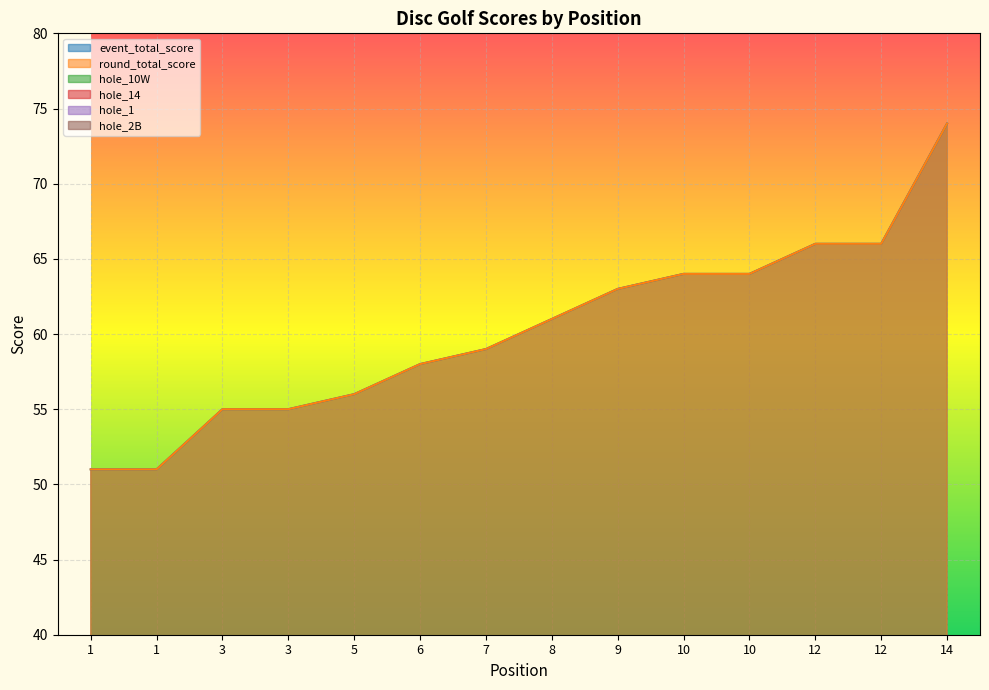

What is the sum of all round_total_score values?

843